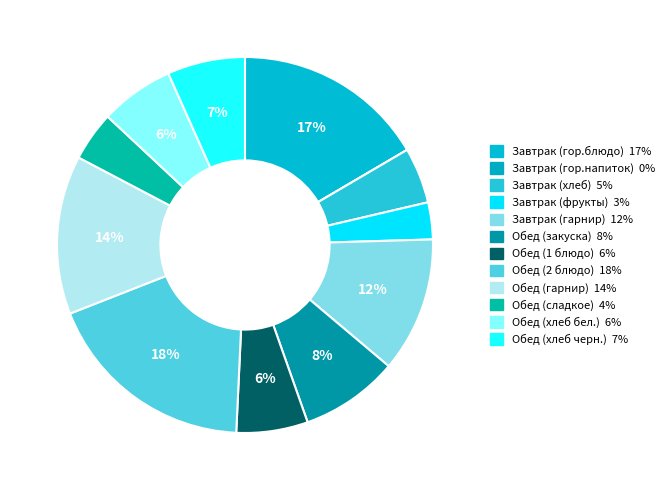

How many segments does this pie chart have?

12